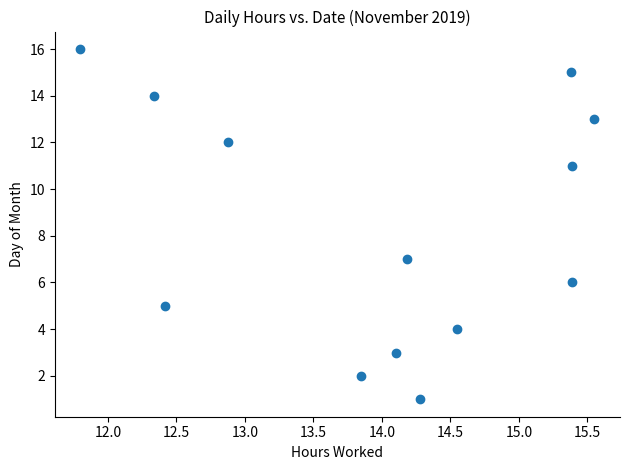

What is the range of Y values (max minus min)?

15